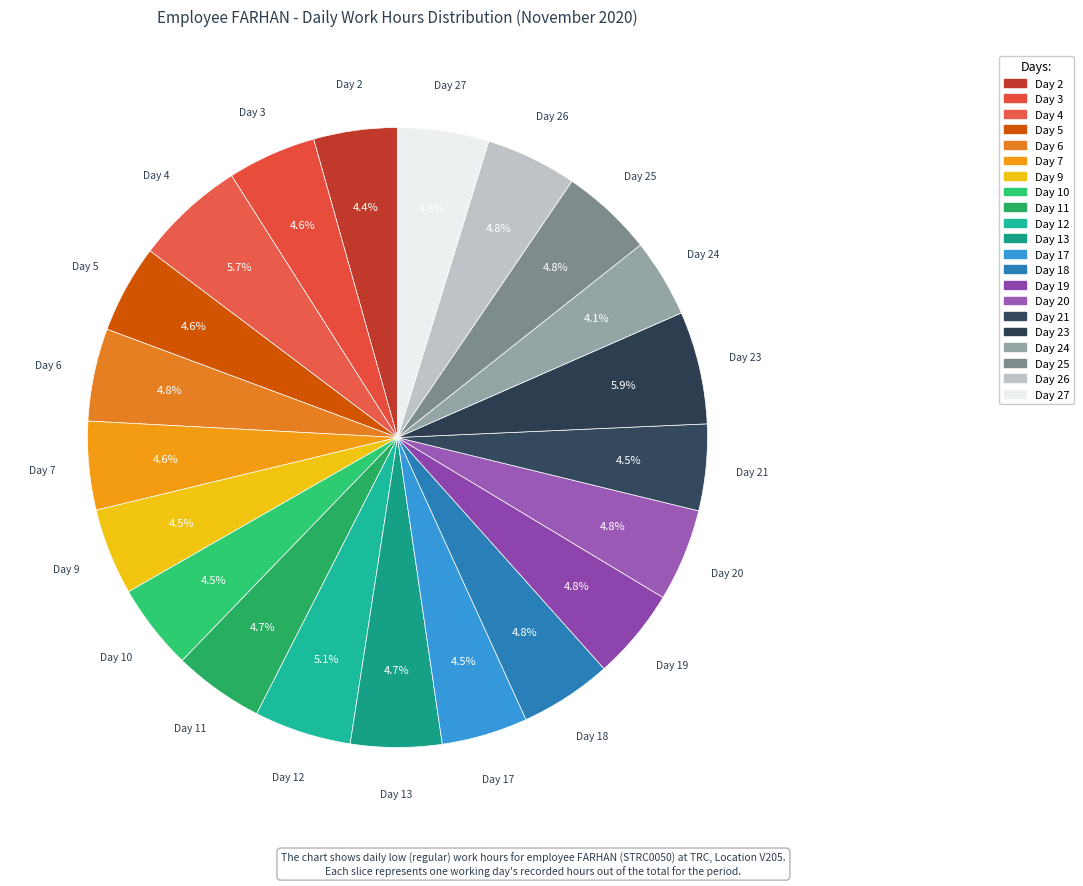

How many segments does this pie chart have?

21